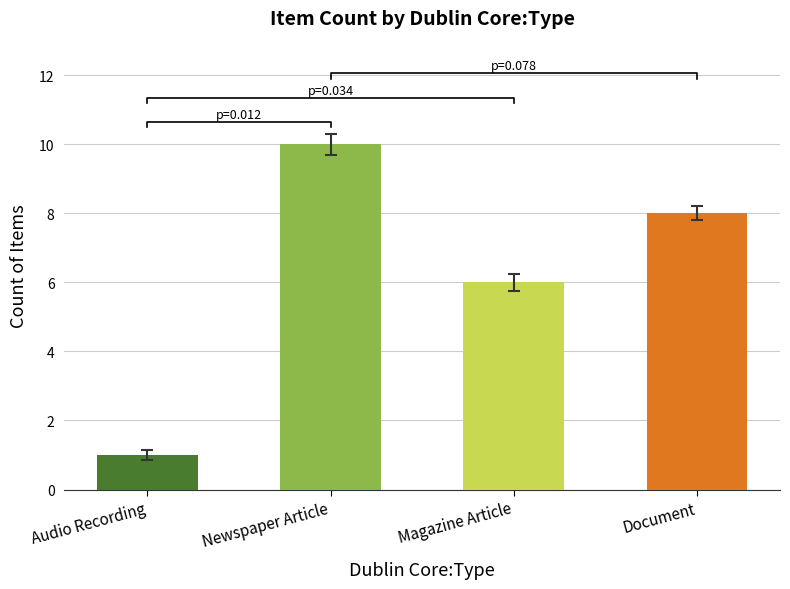

How many bars are there in total?

4